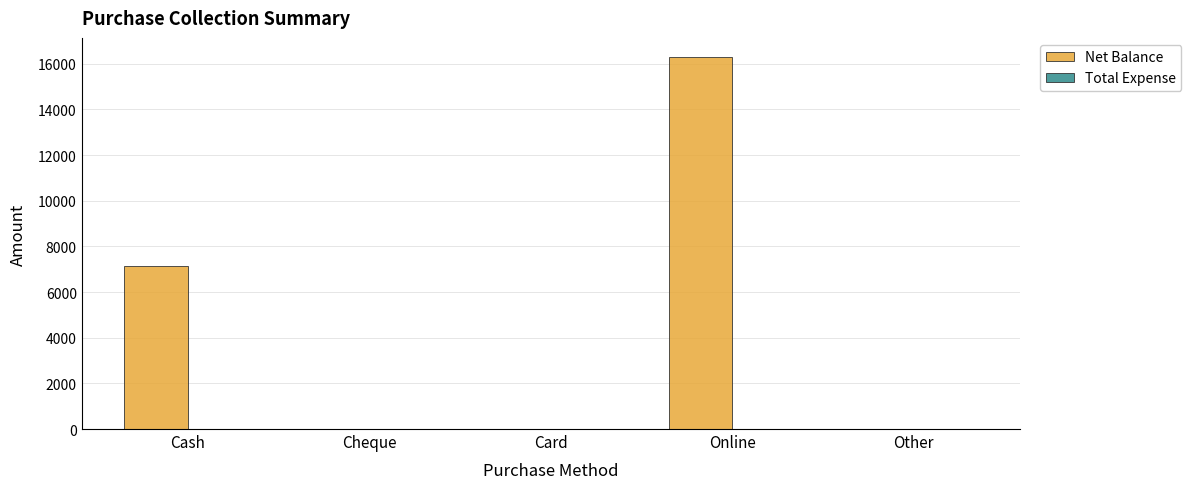

True or false: the data shows -8983 at Cheque.

False